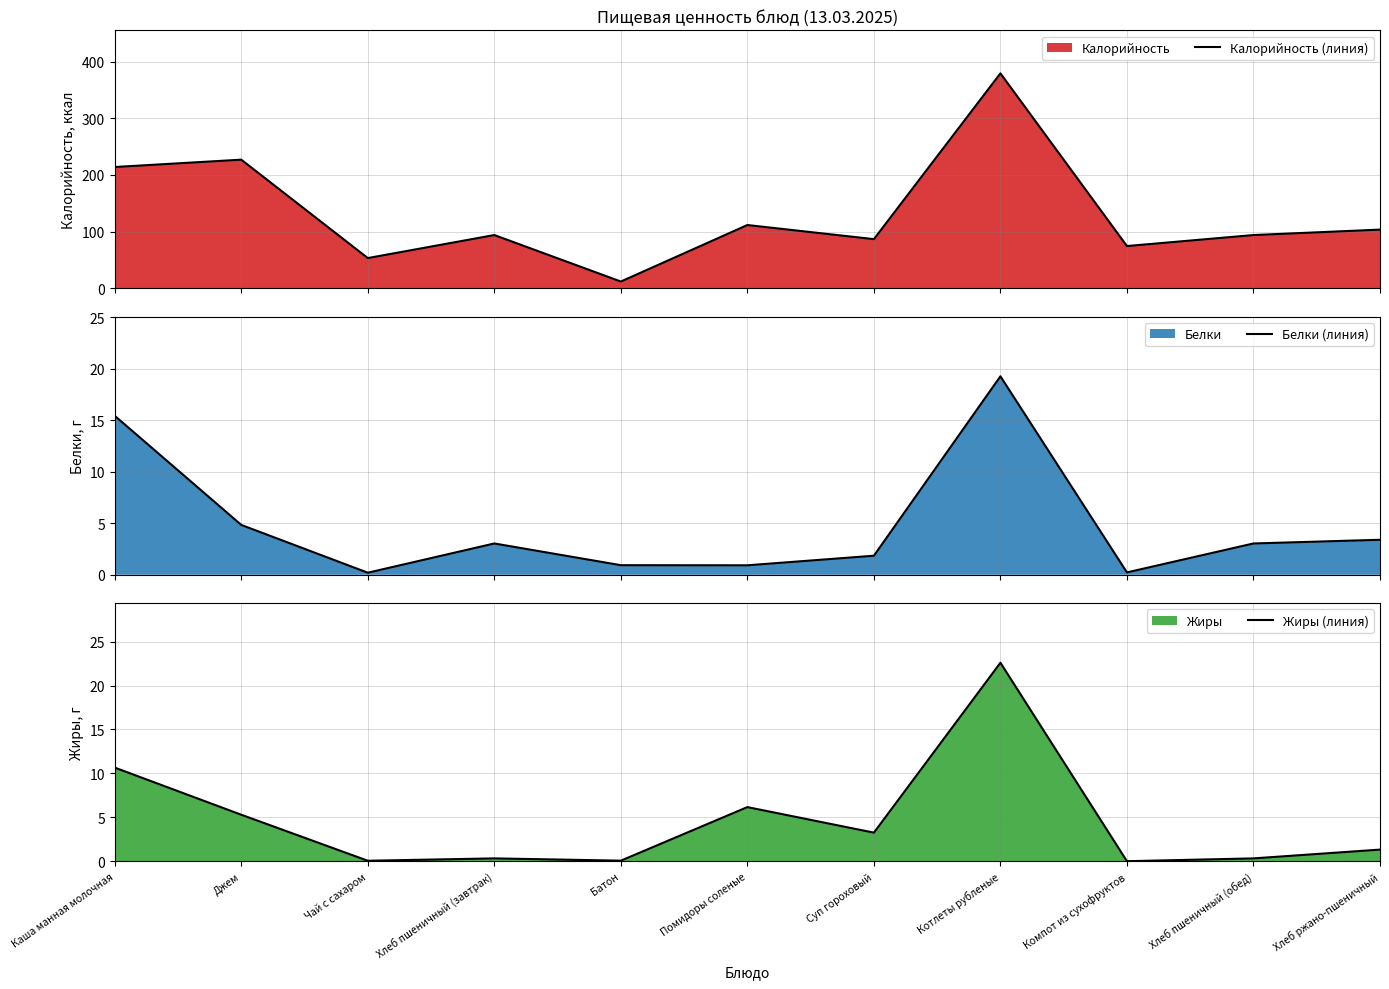

At which category does Белки (линия) reach its first local valley?

Чай с сахаром